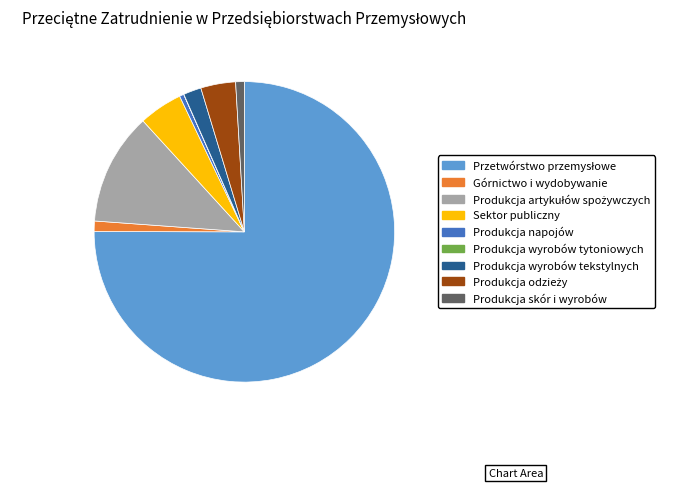

Is the sum of Sektor publiczny and Górnictwo i wydobywanie greater than half?

No